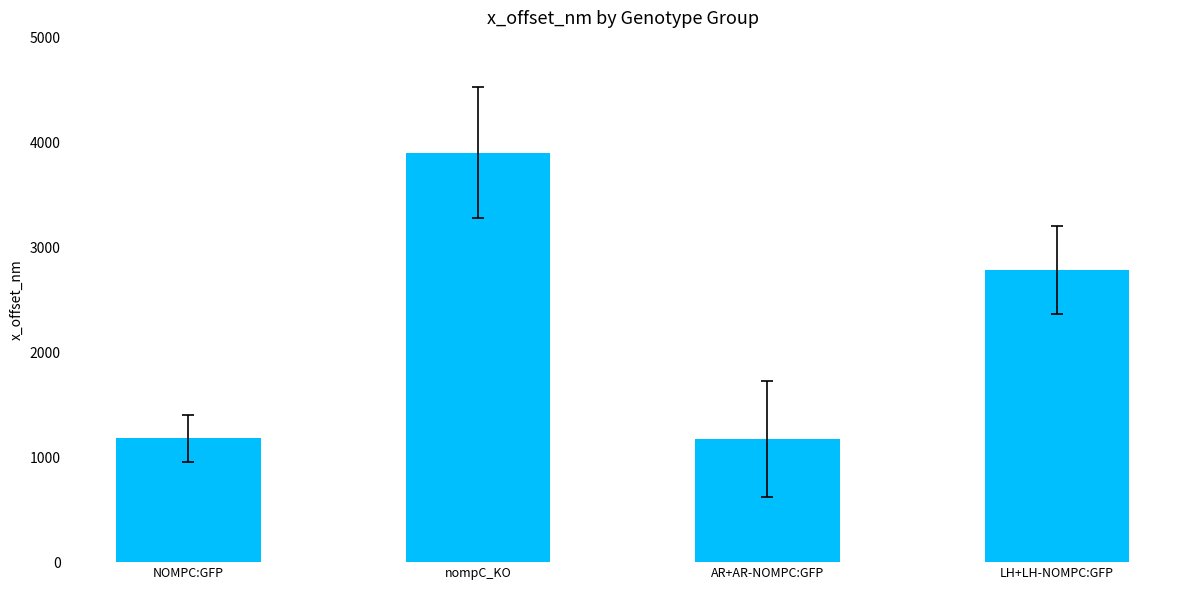

The chart shows a value of 1180.4 at NOMPC:GFP. True or false?

True